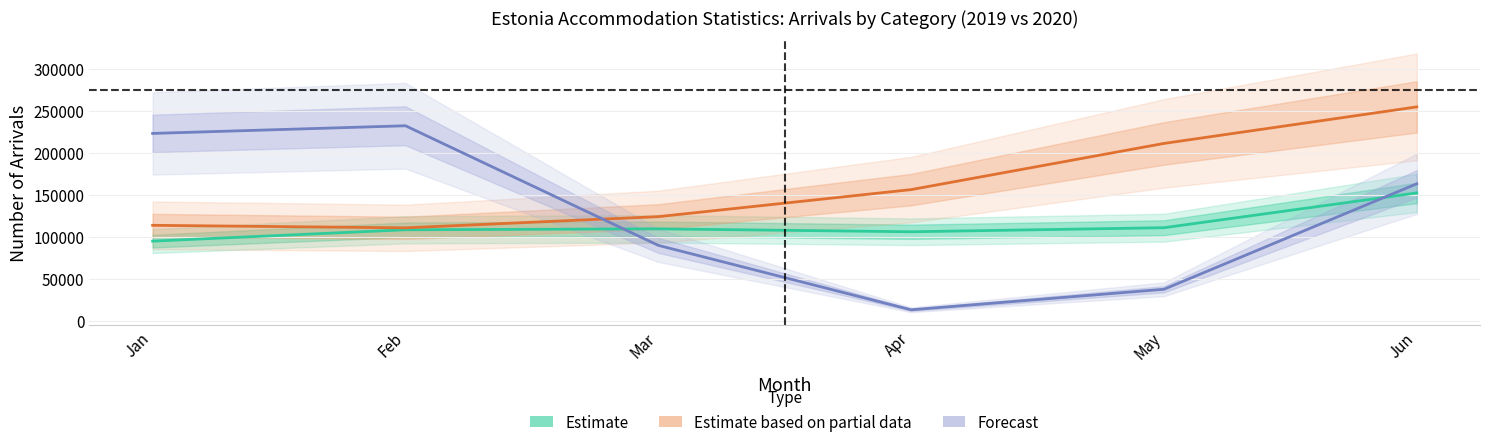

Reading left to right, list all the values displayed in this chart.

Estimate (Domestic 2019): 94757	108322	109420	105940	110780	152237
Estimate based on partial data (Foreign 2019): 113648	110614	123964	156209	211279	254855
Forecast (Total 2020): 223216	232356	89719	12884	37372	163167